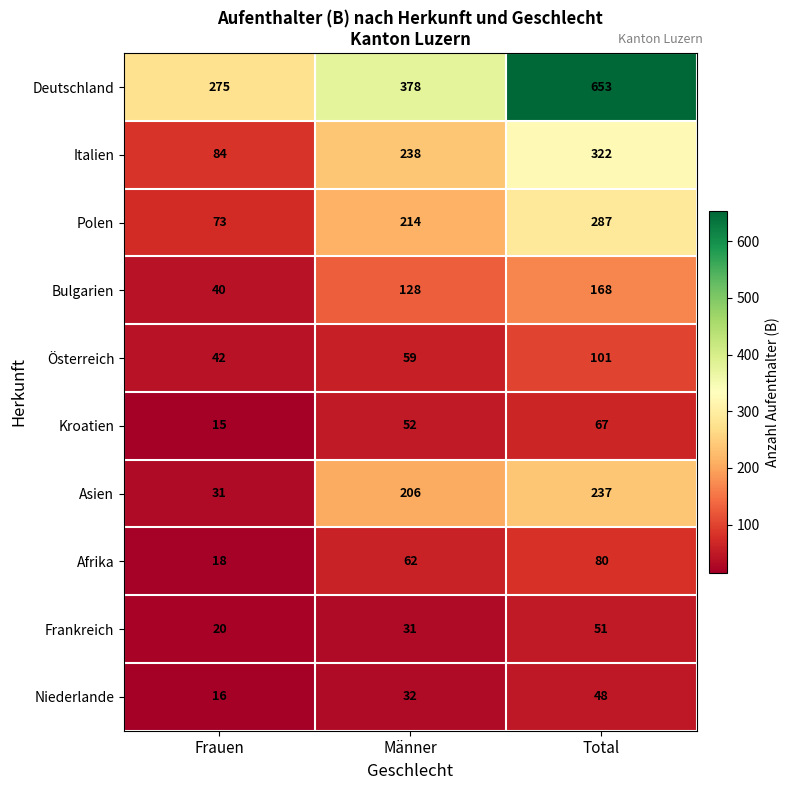

What is the total value across all series at Männer?

1400